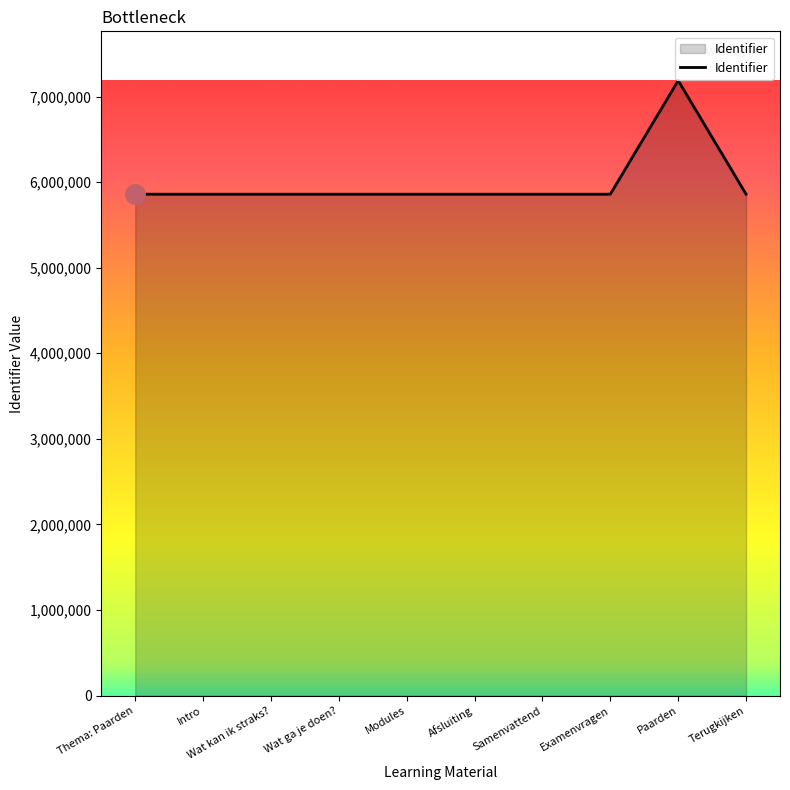

At which category does the chart reach its peak across all series?

Paarden